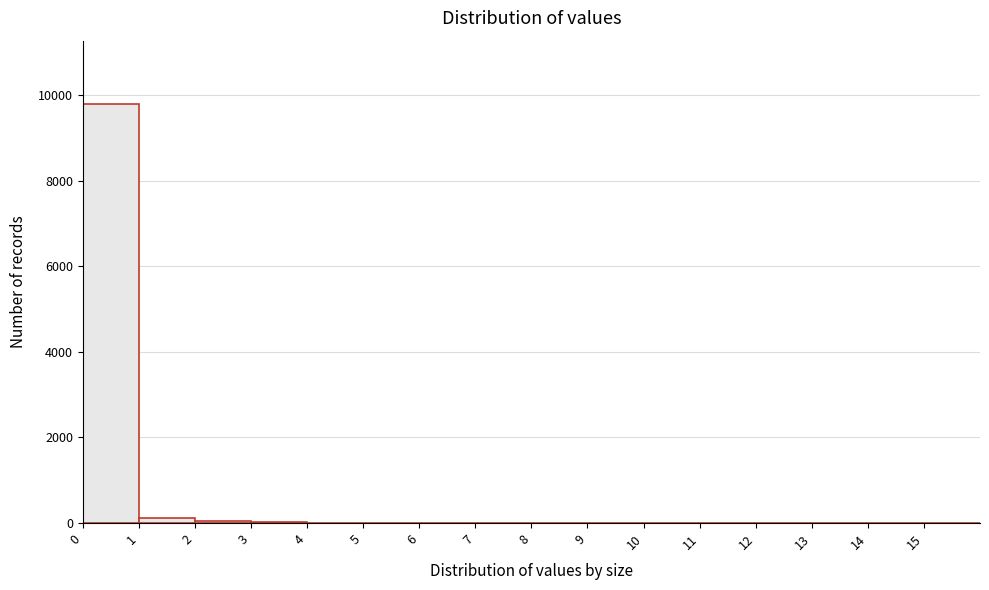

How tall is the bar that spans 0 to 1 on the x-axis? The values are not printed on the chart, so give them approximately, as read against the axis.

9800